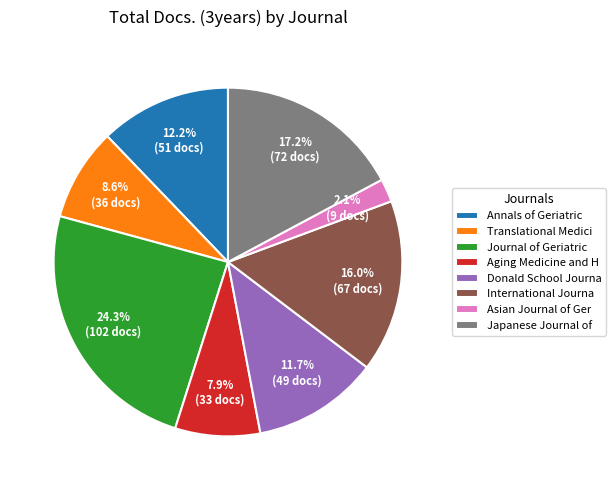

Between Aging Medicine and H and Asian Journal of Ger, which is larger?

Aging Medicine and H